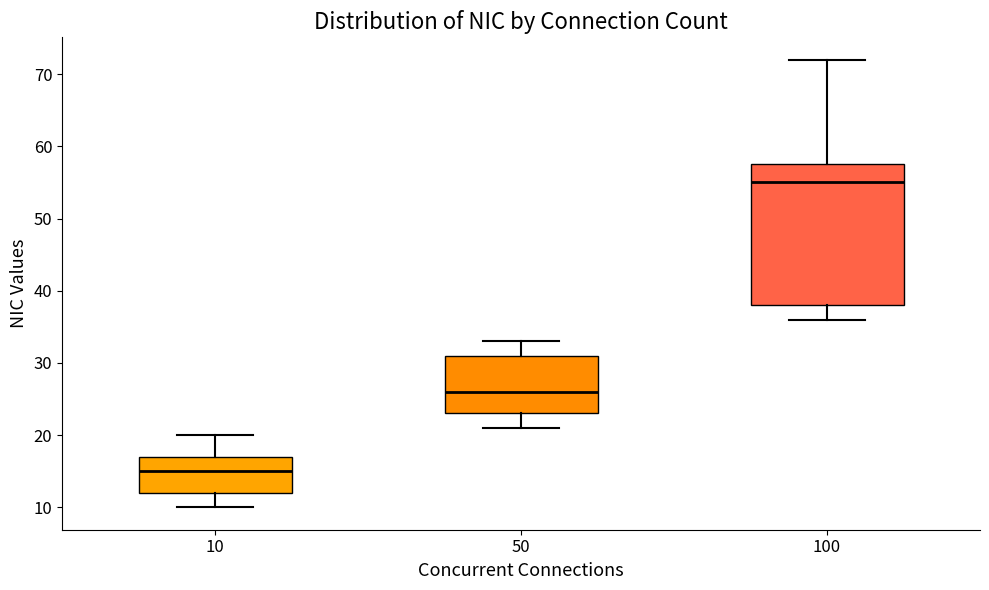

Reading left to right, transcribe this box plot: for each box, give where its median line is, the range the box spans, and where its two whiskers end, as read against the y-axis. The values are not printed on the chart, so give them approximately, as read against the axis.

10: median 15, box 12 to 17, whiskers 10 to 20
50: median 26, box 23 to 31, whiskers 21 to 33
100: median 55, box 38 to 58, whiskers 36 to 72